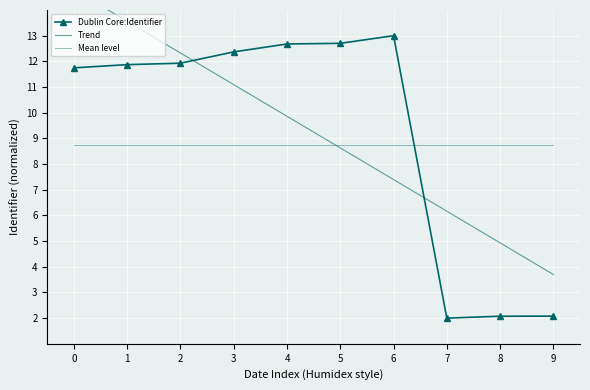

Which label corresponds to the smallest value in the chart?

7